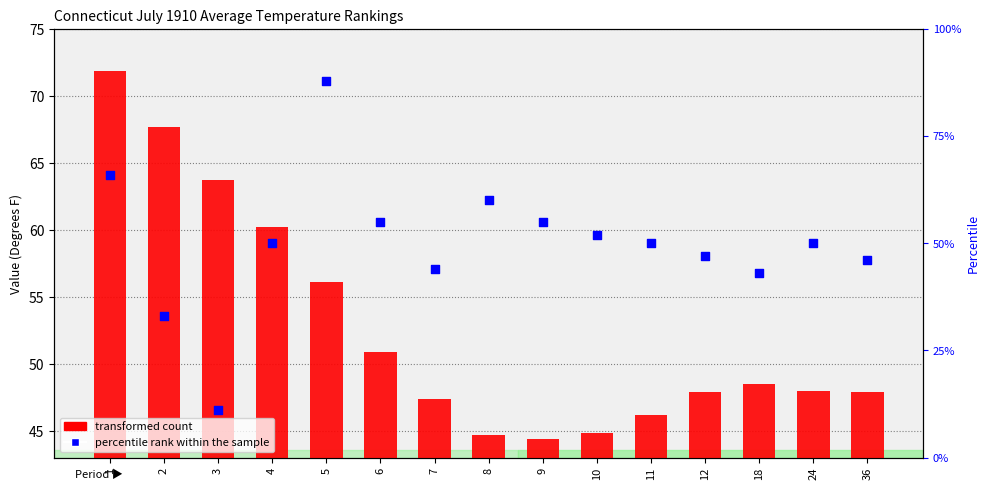

Which series contains the lowest Y value?

percentile rank within the sample